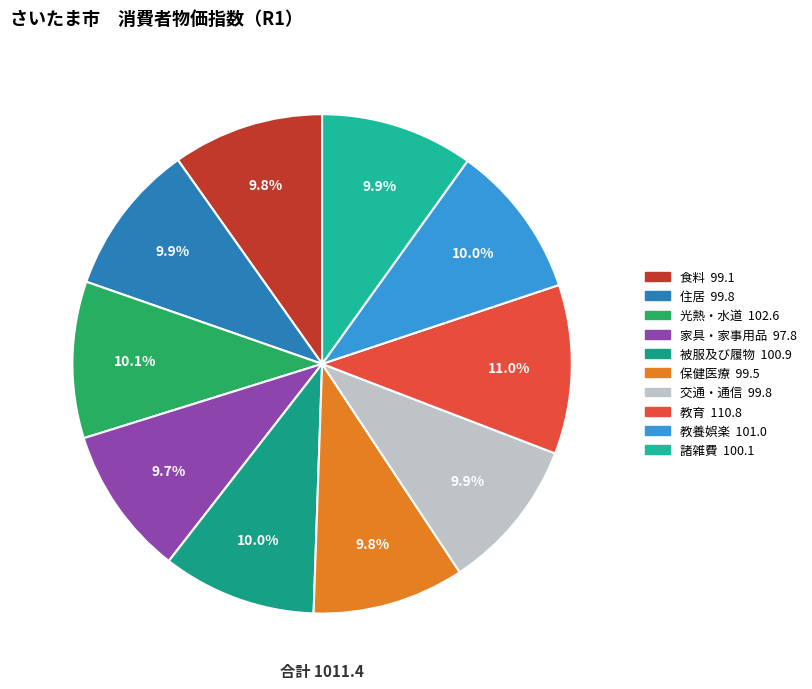

Approximately how many times larger is the value at 諸雑費 compared to 保健医療?

1.0